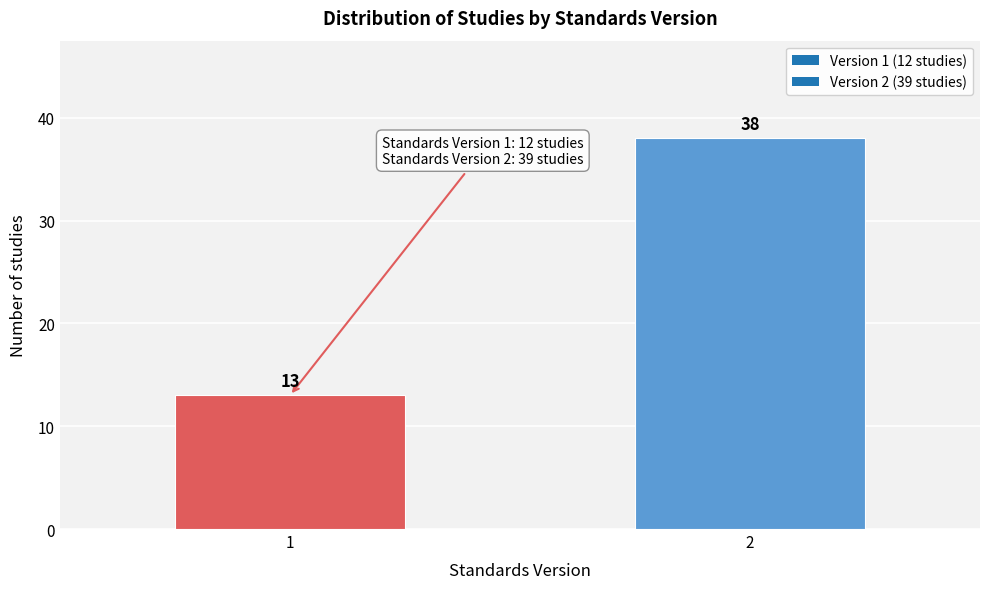

Reading left to right, list all the values displayed in this chart.

1=13	2=38